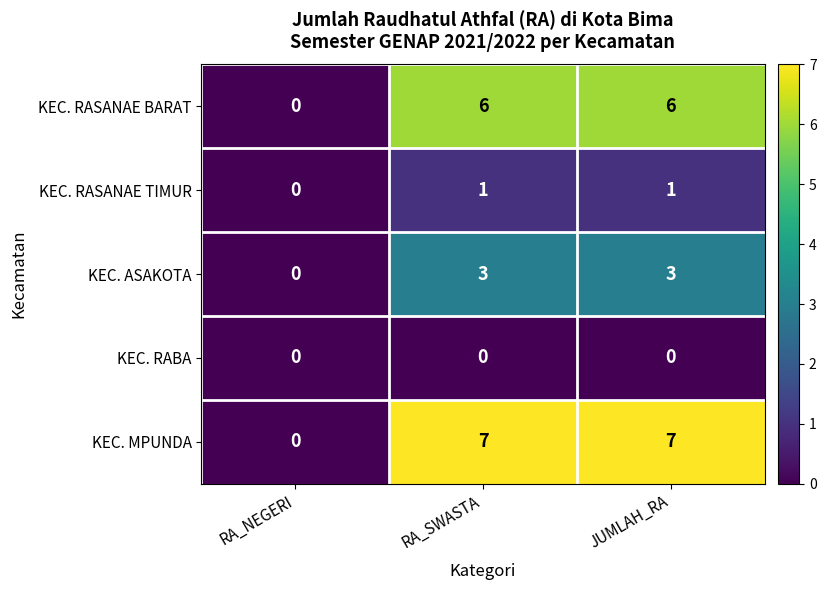

What is the sum of the KEC. MPUNDA values at JUMLAH_RA and RA_SWASTA?

14